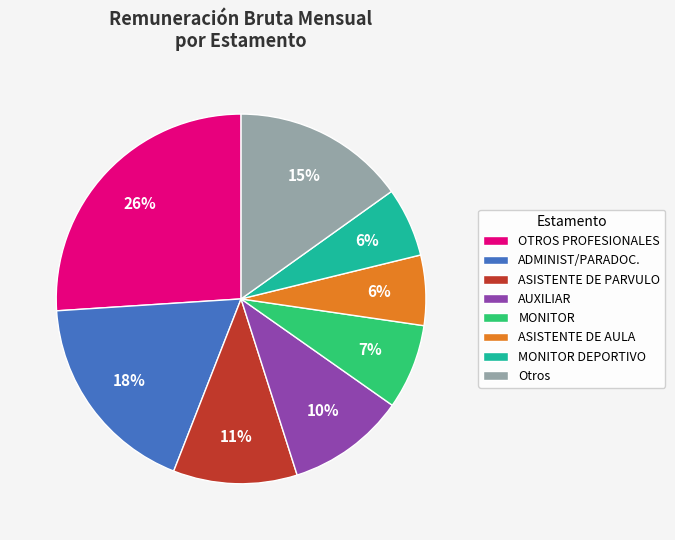

To the nearest percent, what is the difference between the Otros and ASISTENTE DE AULA slice percentages?

9%